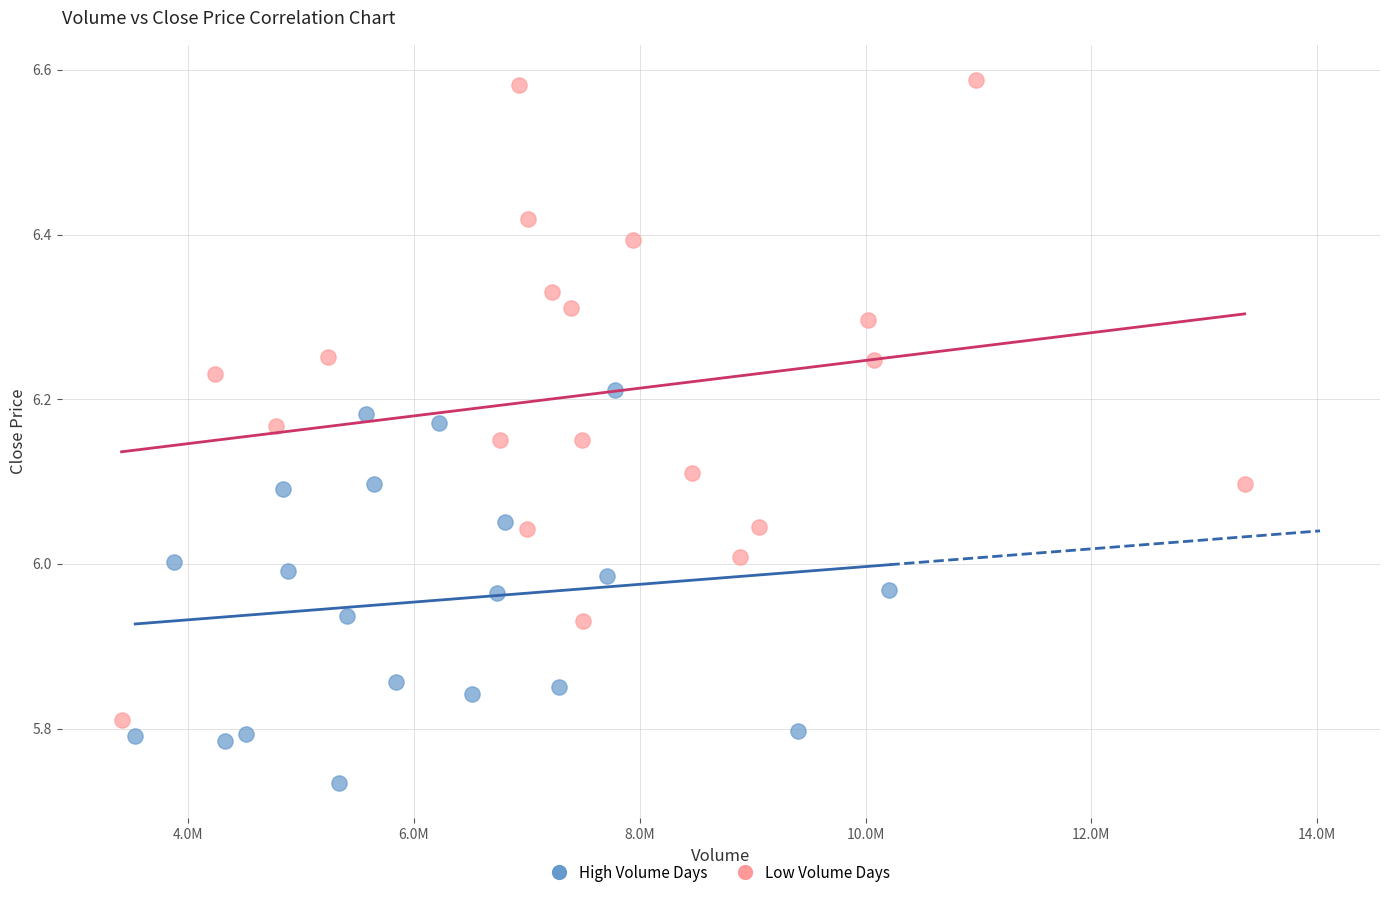

Which series reaches the maximum Y coordinate?

Low Volume Days